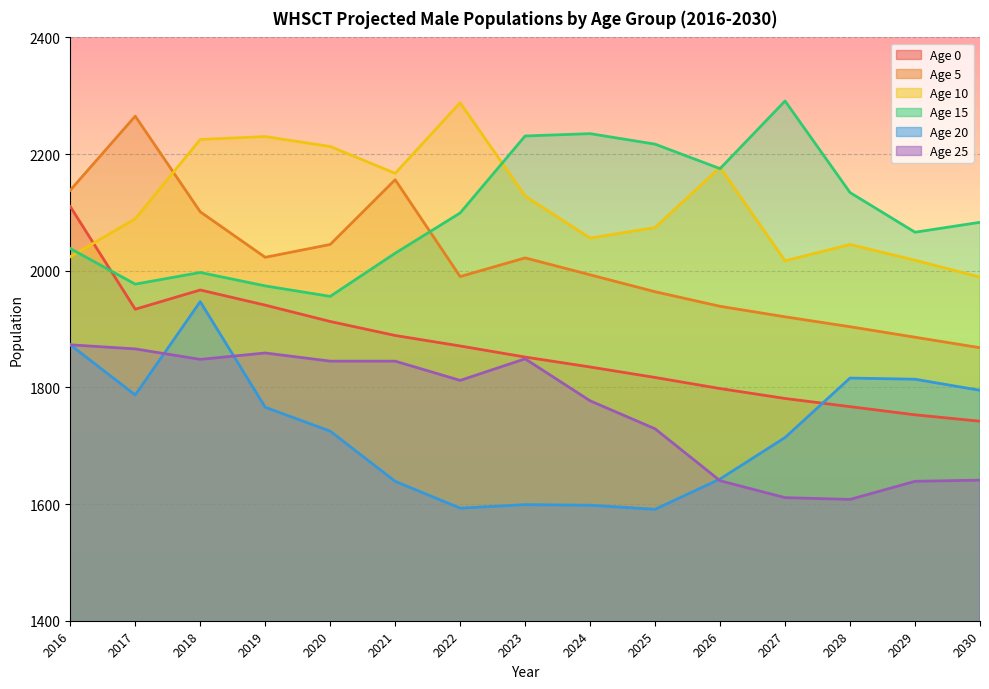

What is the sum of all Age 5 values?

30215